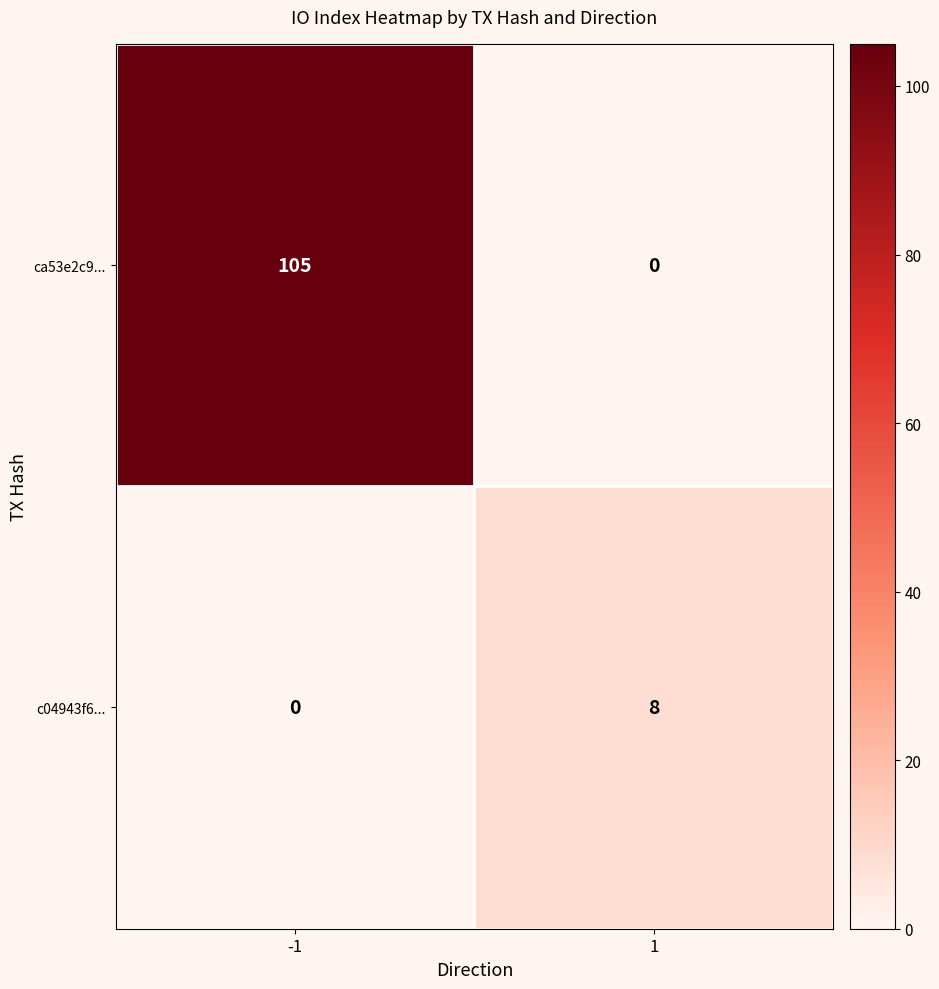

At which category does the chart reach its peak across all series?

-1